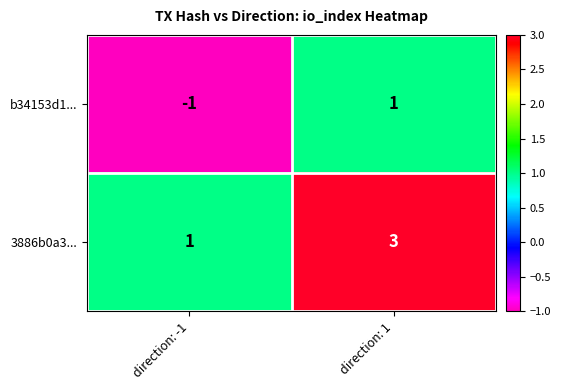

Rank the series by their average value, from lowest to highest.

b34153d1..., 3886b0a3...